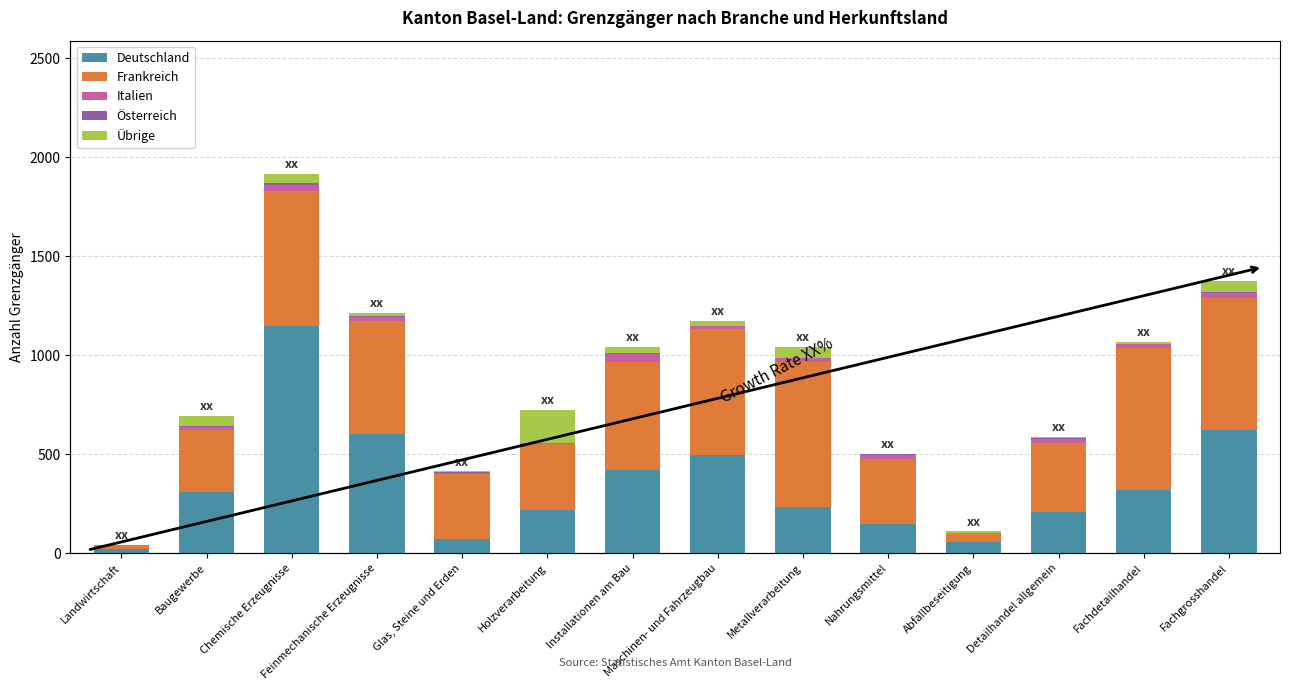

Which series has the largest total across all categories?

Frankreich